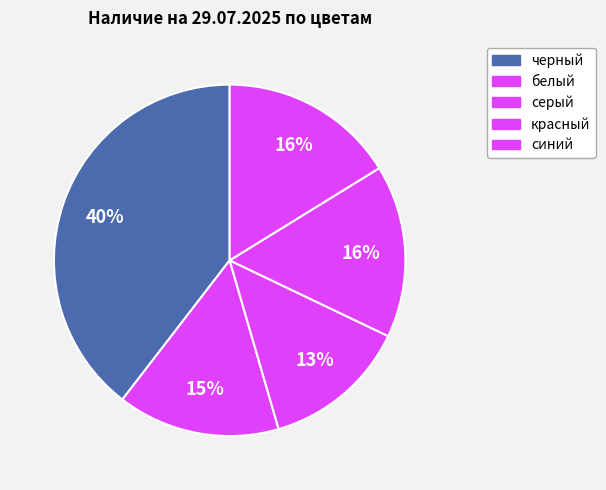

Does красный represent more than half of the total?

No